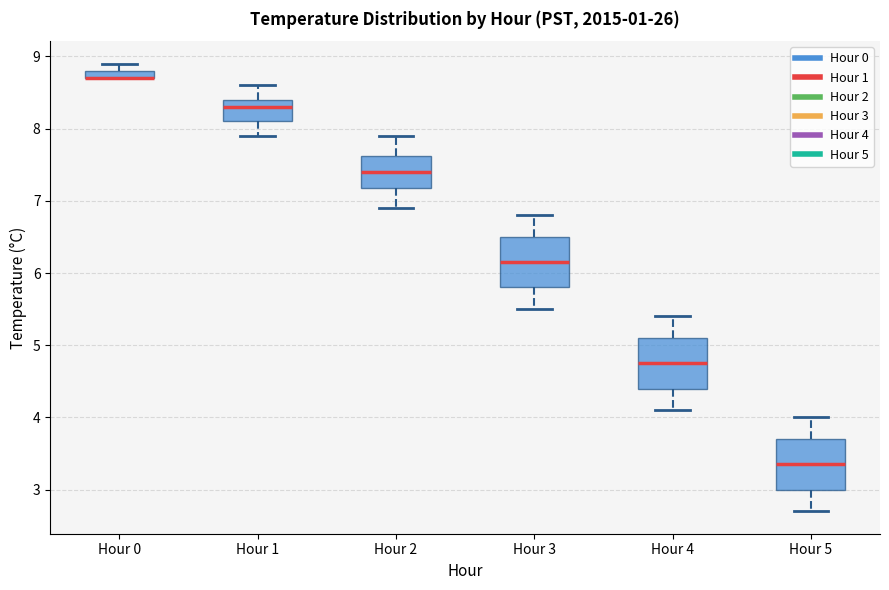

Where does the median line of the box for Hour 1 sit on the y-axis? The values are not printed on the chart, so give them approximately, as read against the axis.

8.3